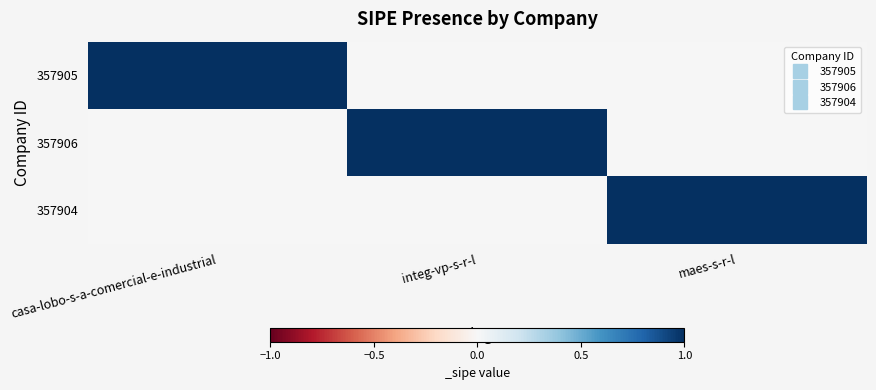

Reading right to left, list all the values displayed in this chart.

357905: maes-s-r-l=0	integ-vp-s-r-l=0	casa-lobo-s-a-comercial-e-industrial=1
357906: maes-s-r-l=0	integ-vp-s-r-l=1	casa-lobo-s-a-comercial-e-industrial=0
357904: maes-s-r-l=1	integ-vp-s-r-l=0	casa-lobo-s-a-comercial-e-industrial=0